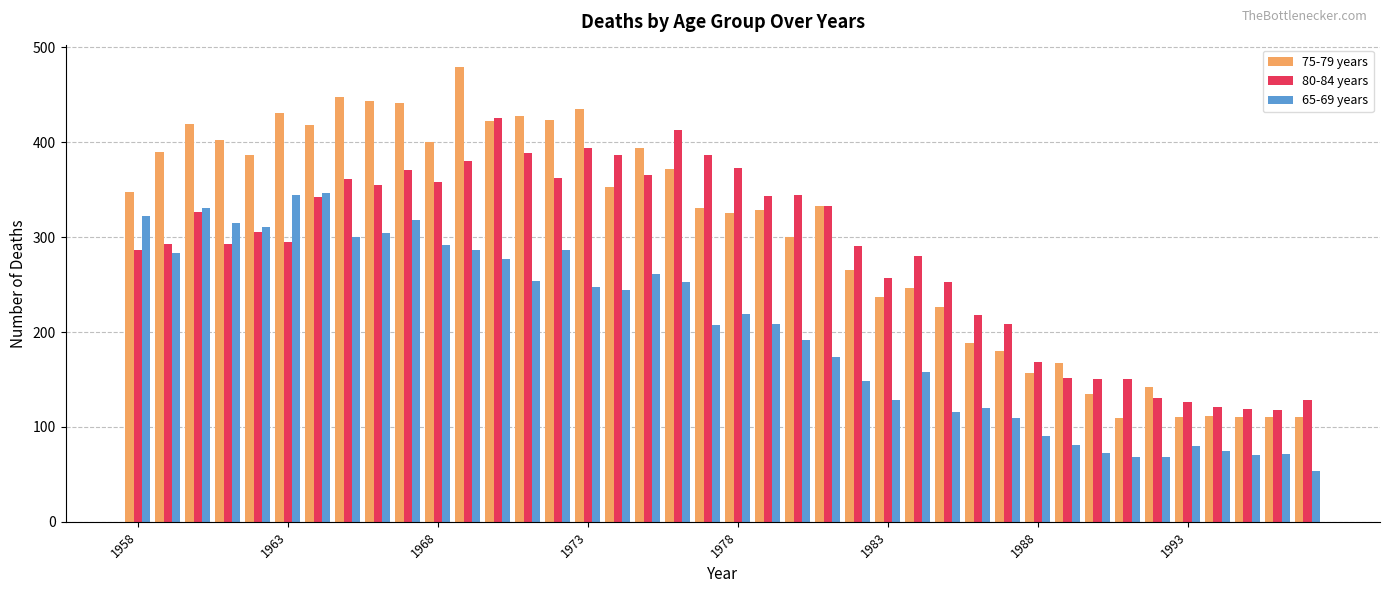

Rank the series by their average value, from lowest to highest.

65-69 years, 80-84 years, 75-79 years